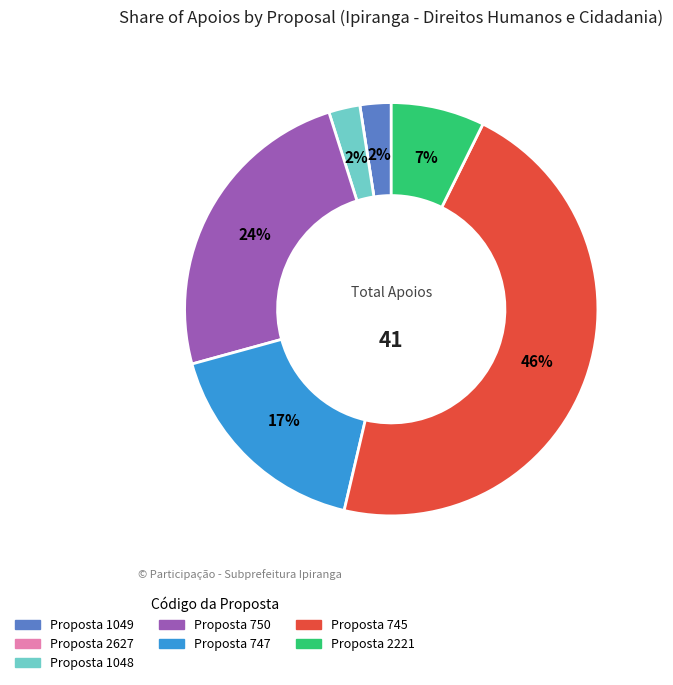

Is there a majority slice in this chart?

No